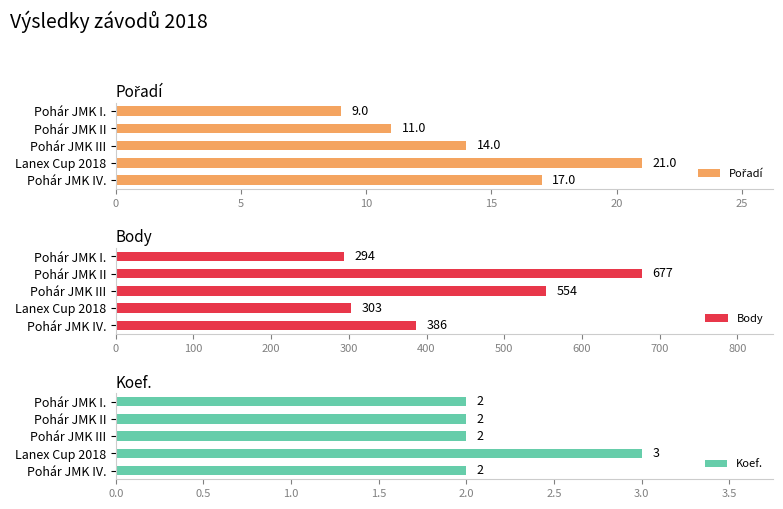

Which category has the highest value in the Body series?

Pohár JMK II